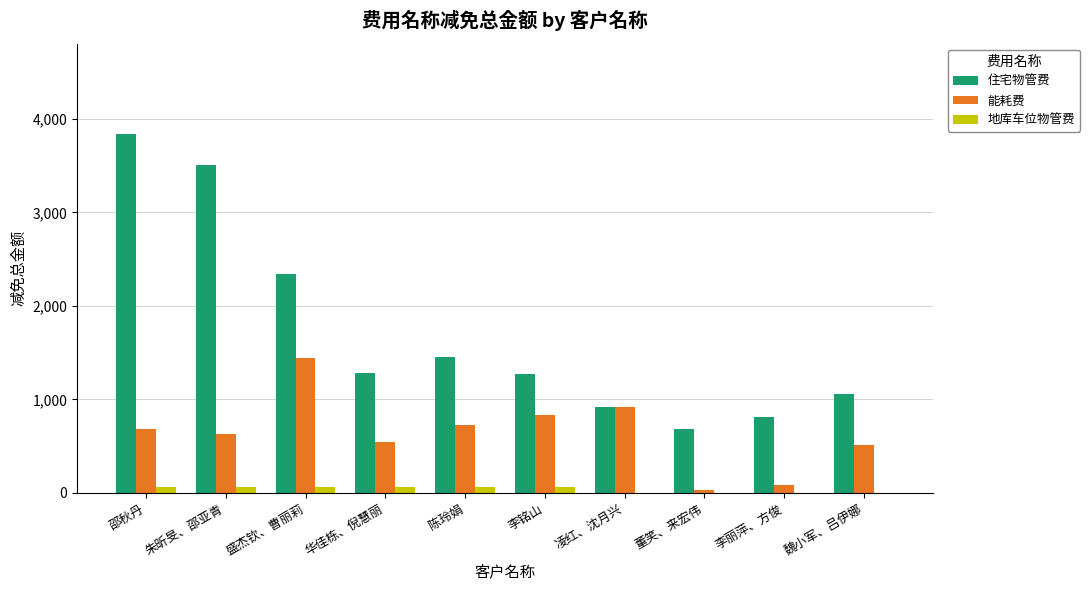

What is the sum of all 地库车位物管费 values?

360.0